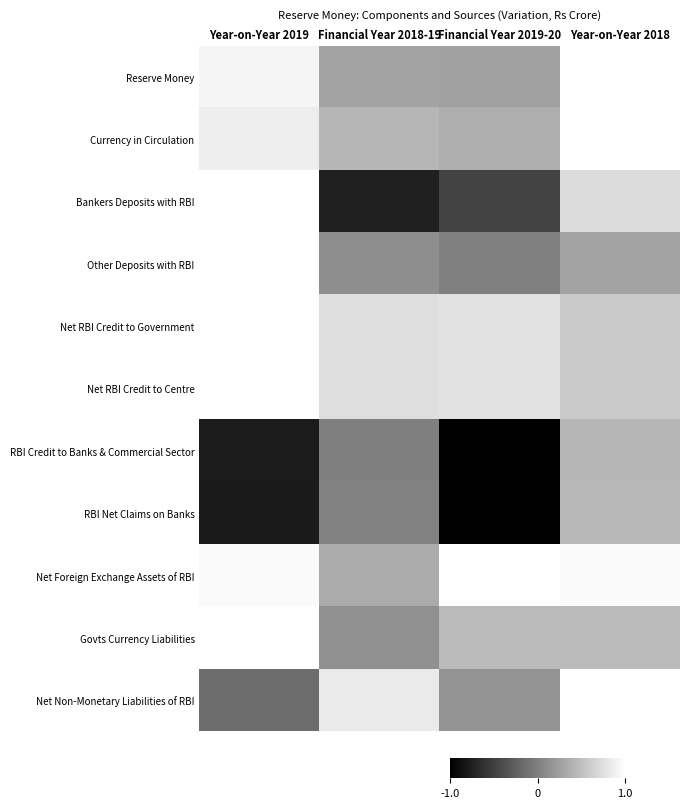

Rank the series at Financial Year 2019-20 from highest to lowest value.

Net Foreign Exchange Assets of RBI, Net RBI Credit to Government, Net RBI Credit to Centre, Govts Currency Liabilities, Currency in Circulation, Reserve Money, Net Non-Monetary Liabilities of RBI, Other Deposits with RBI, Bankers Deposits with RBI, RBI Credit to Banks & Commercial Sector, RBI Net Claims on Banks